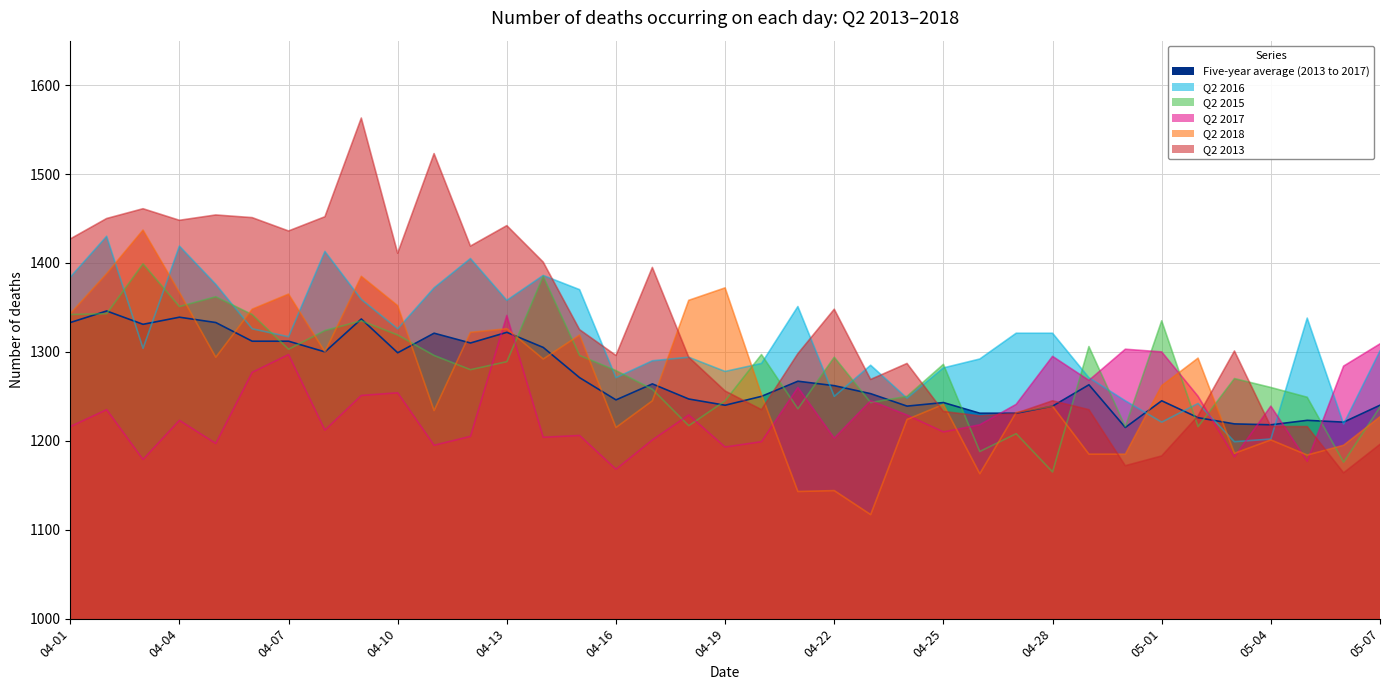

What is the greatest value displayed?

1563